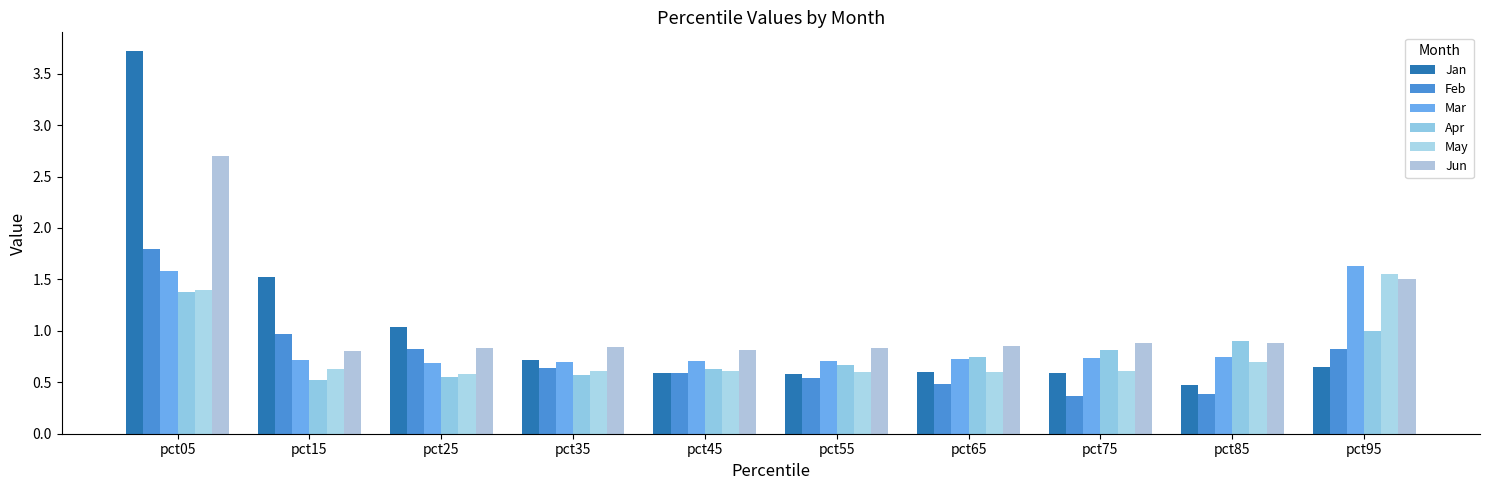

How many bars are there in total?

60